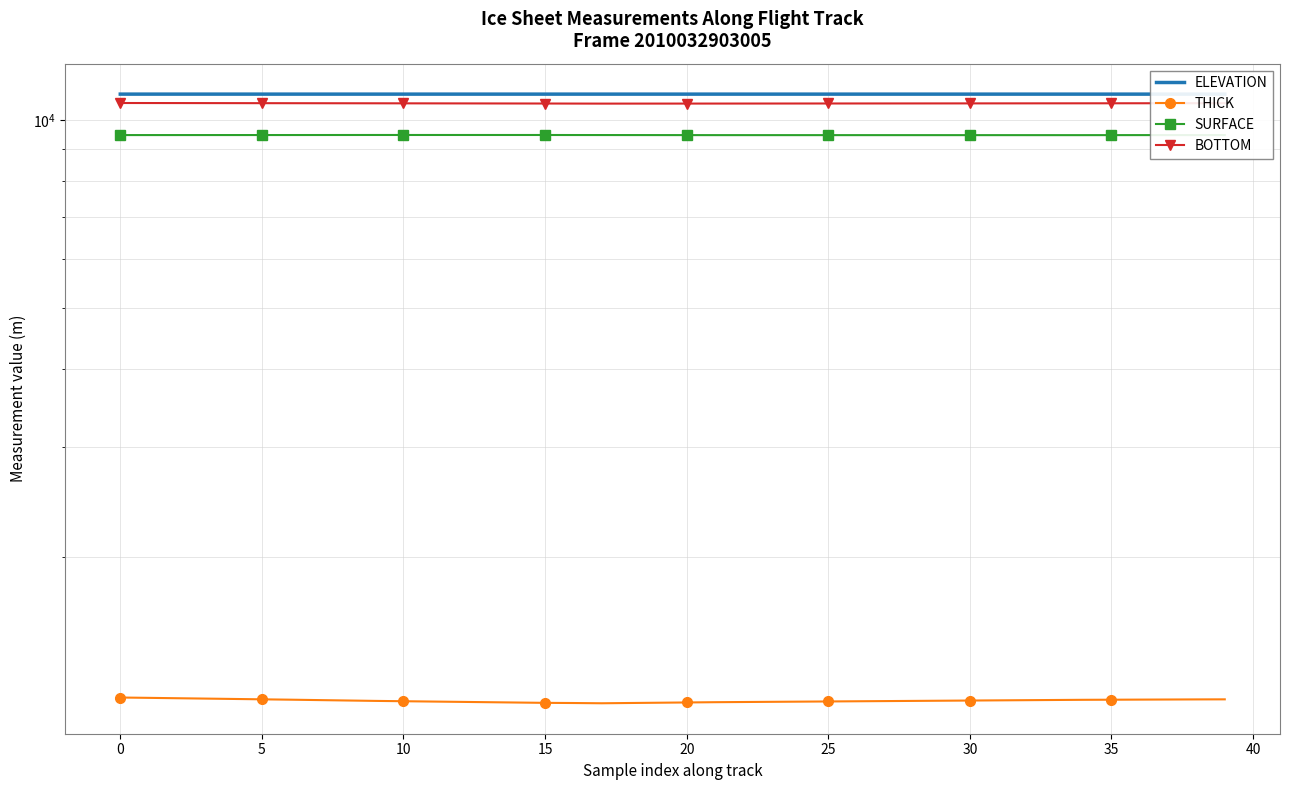

The SURFACE series shows 9468.1 at 23. True or false?

True